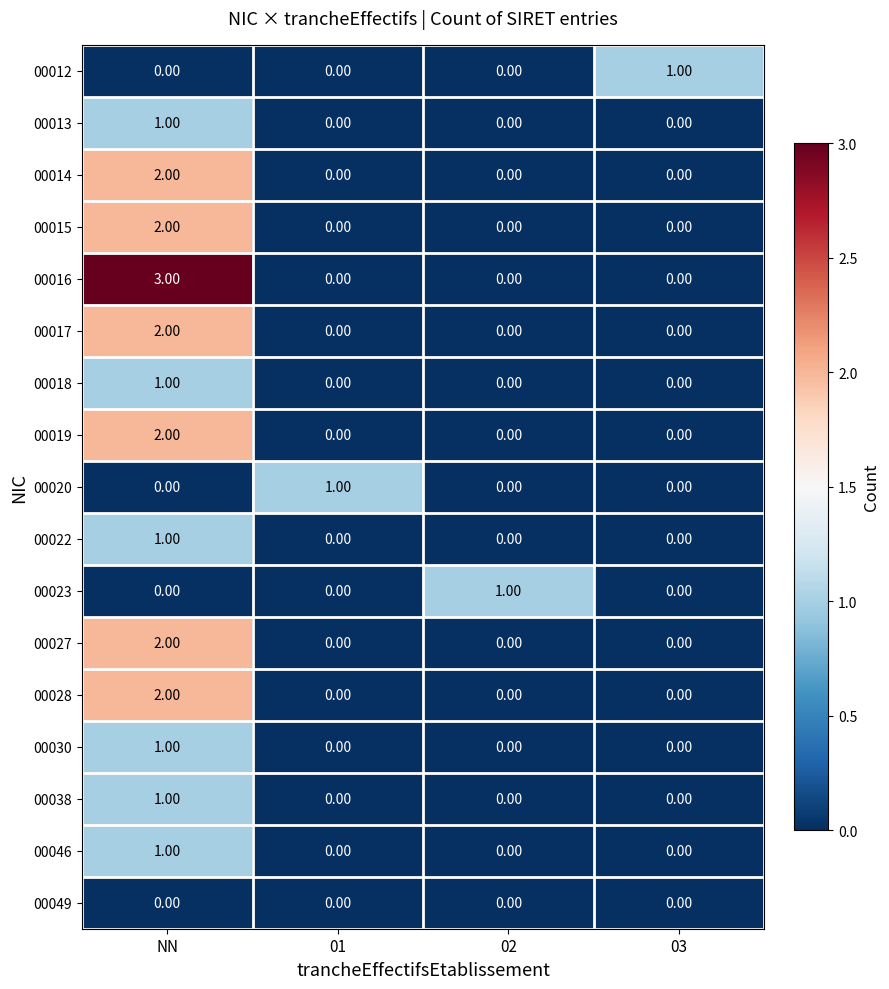

At how many categories does at least one series exceed 0?

4